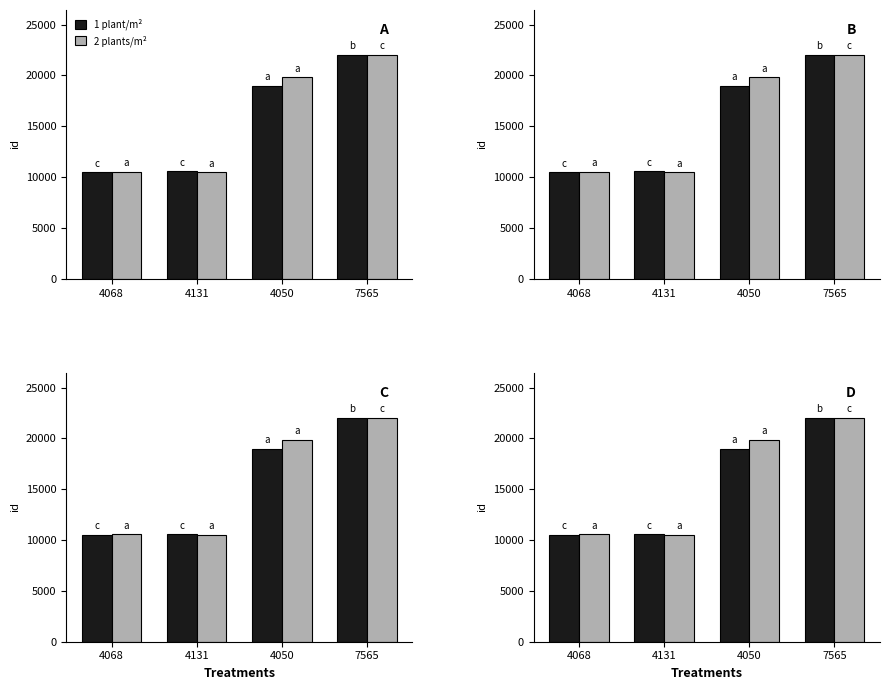

How many distinct data groups are displayed?

2